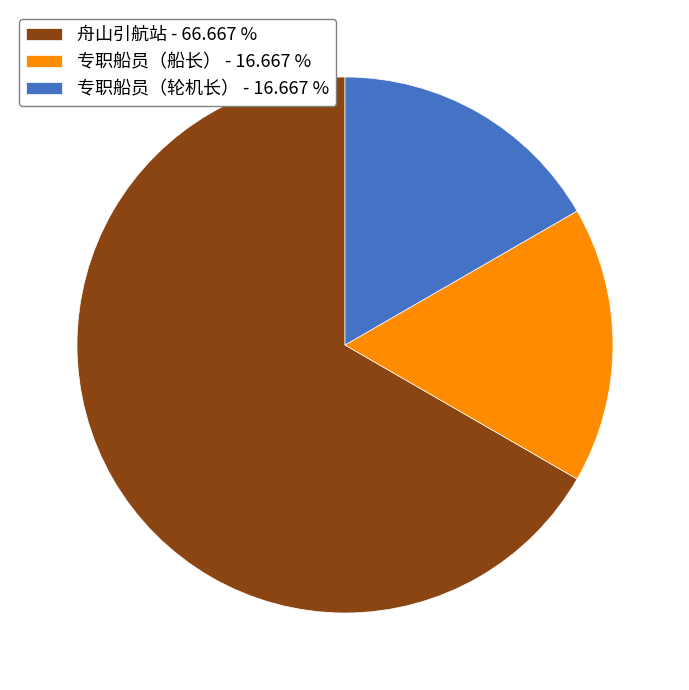

Approximately how many times larger is the value at 专职船员（轮机长） - 16.667 % compared to 专职船员（船长） - 16.667 %?

1.0